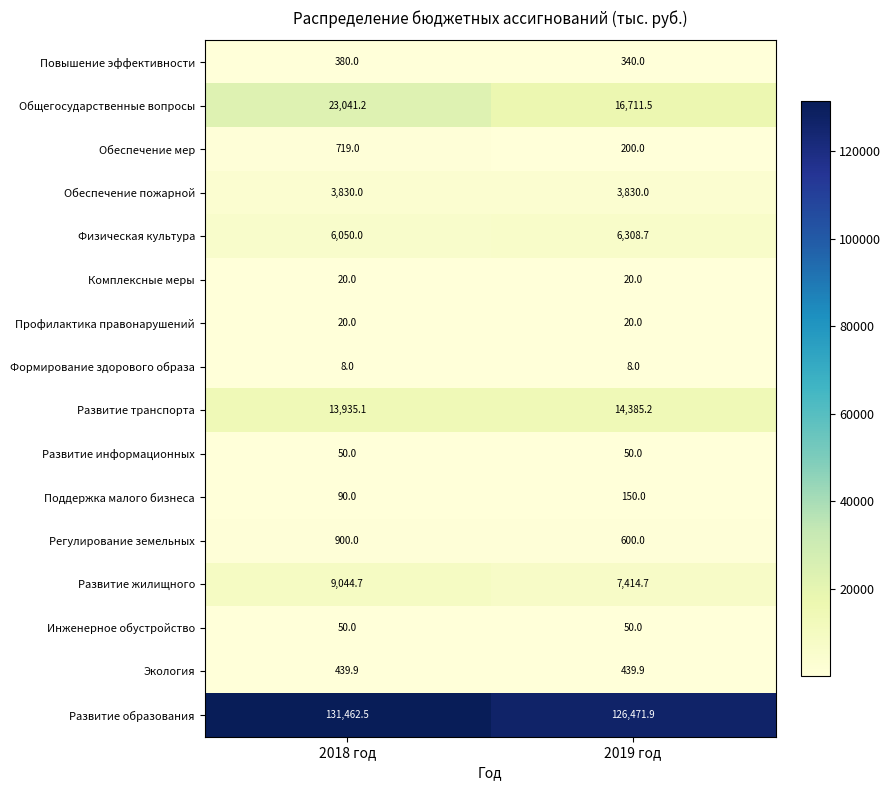

What value does the Экология series have at 2018 год?

439.9